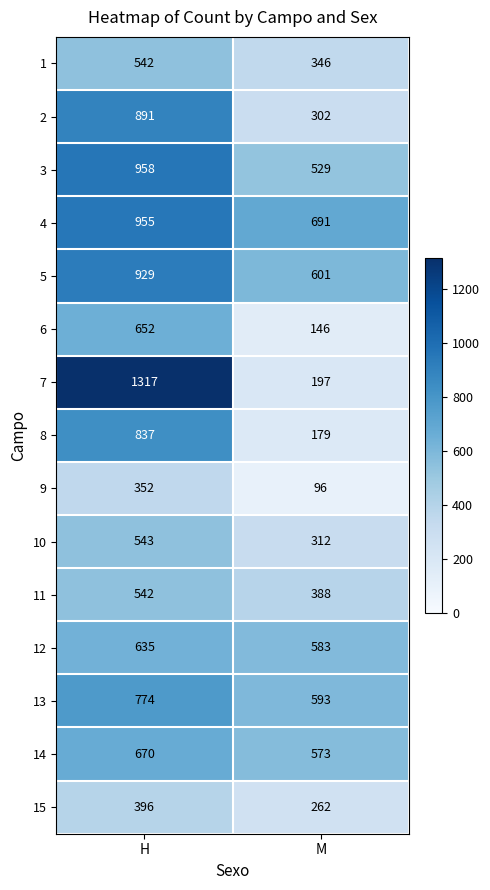

Reading right to left, what are all the values shown in this chart?

1: M=346	H=542
2: M=302	H=891
3: M=529	H=958
4: M=691	H=955
5: M=601	H=929
6: M=146	H=652
7: M=197	H=1317
8: M=179	H=837
9: M=96	H=352
10: M=312	H=543
11: M=388	H=542
12: M=583	H=635
13: M=593	H=774
14: M=573	H=670
15: M=262	H=396